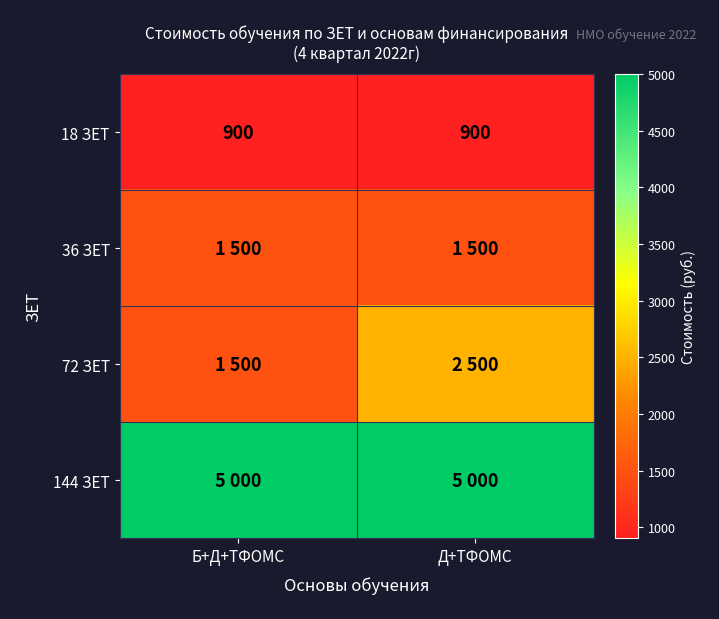

What is the sum of the 18 ЗЕТ values at Б+Д+ТФОМС and Д+ТФОМС?

1800